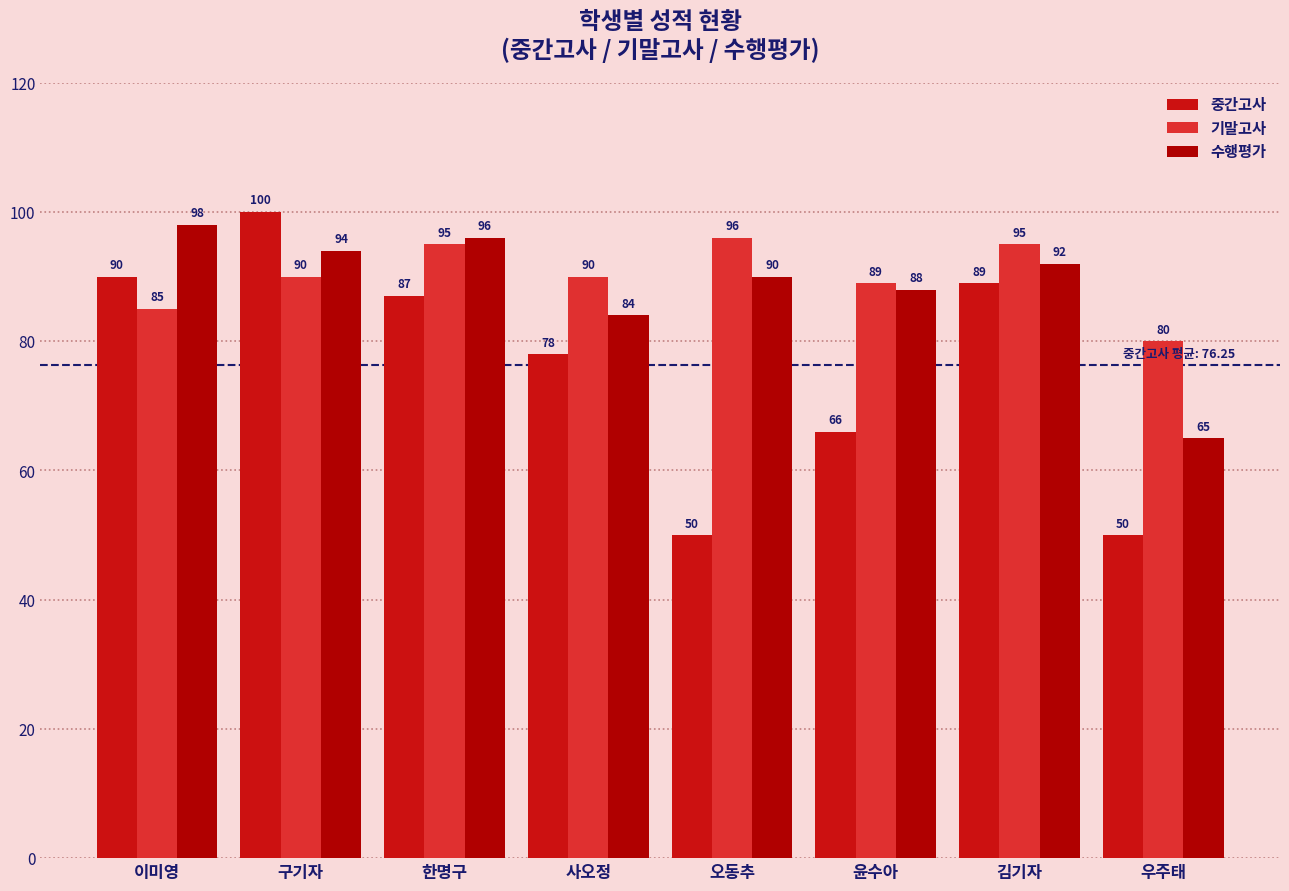

What is the sum of all 기말고사 values?

720